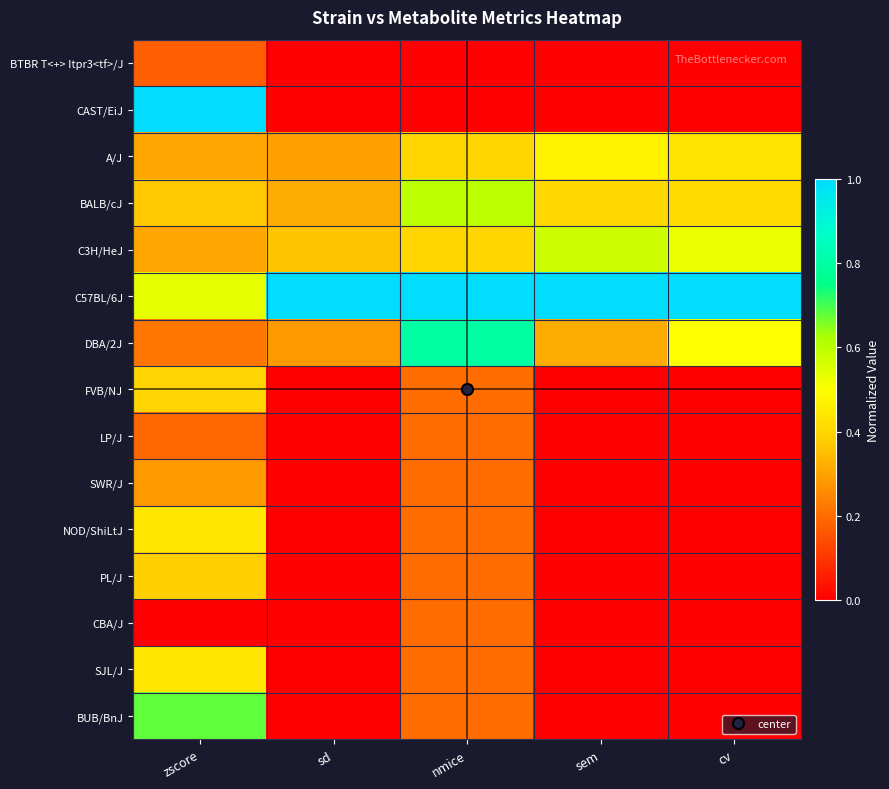

What is the total value across all series at nmice?

4.8